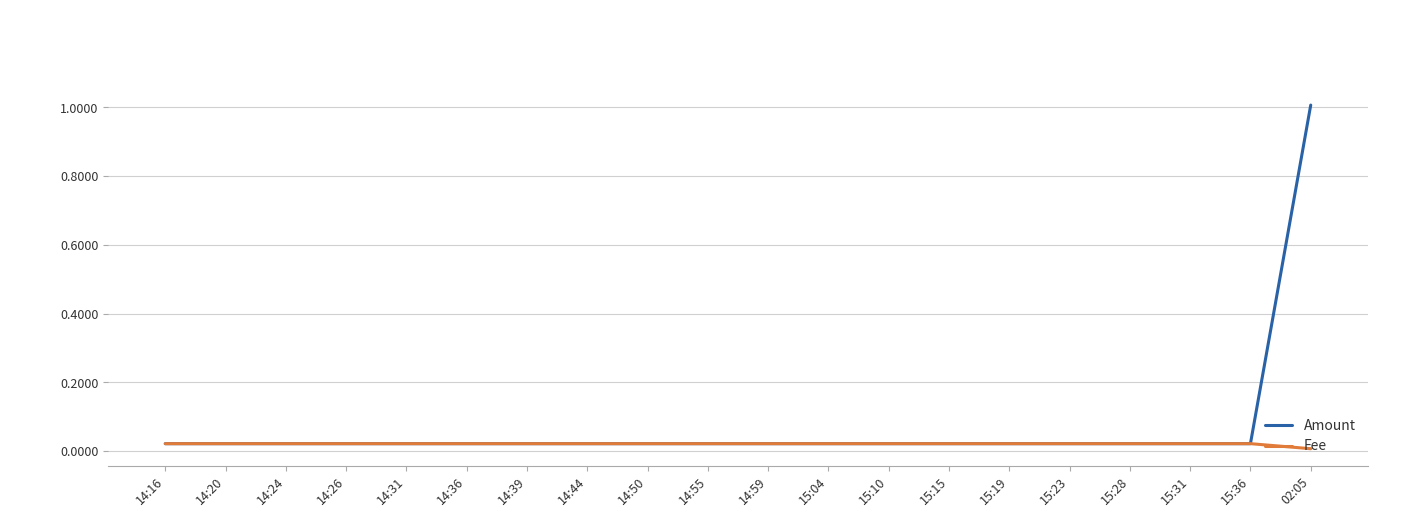

Which series has the largest total across all categories?

Amount